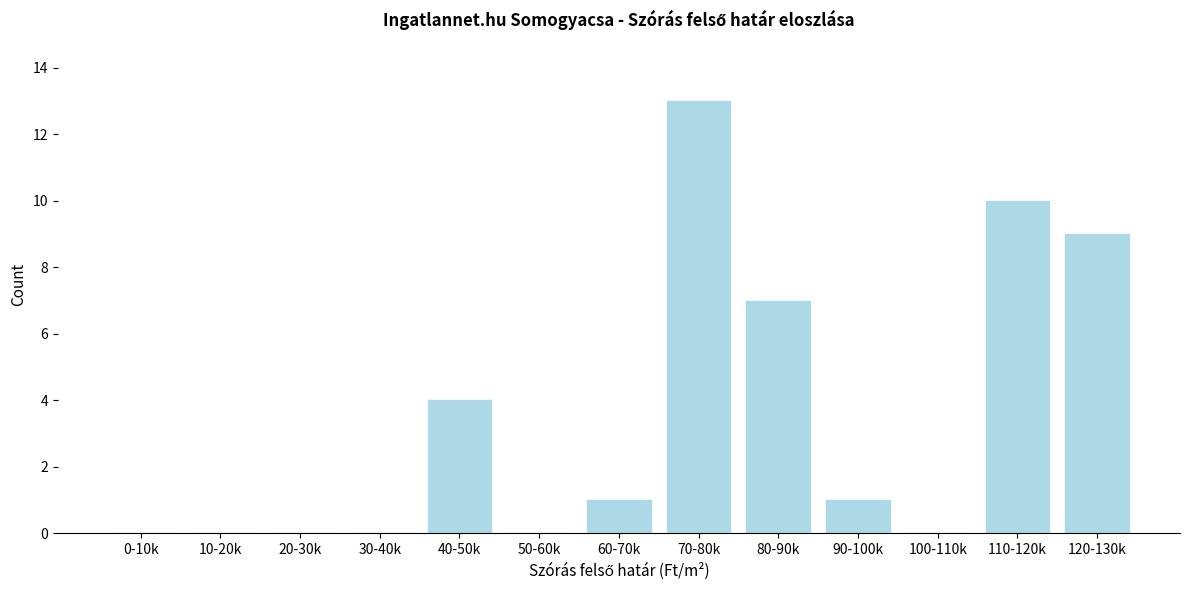

Reading left to right, transcribe all the data shown in this chart.

0-10k=0	10-20k=0	20-30k=0	30-40k=0	40-50k=4	50-60k=0	60-70k=1	70-80k=13	80-90k=7	90-100k=1	100-110k=0	110-120k=10	120-130k=9